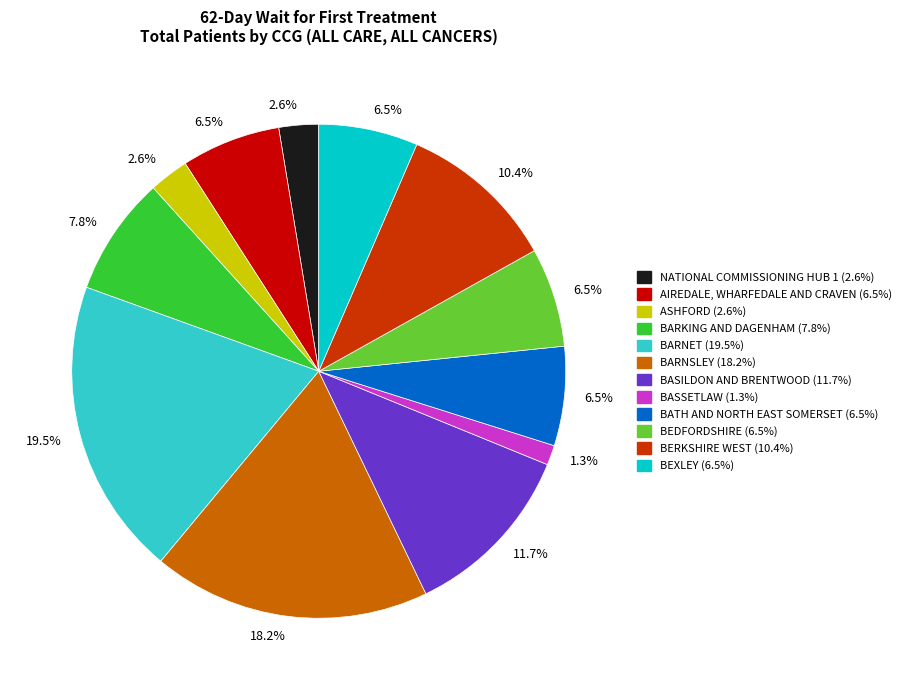

How many segments does this pie chart have?

12